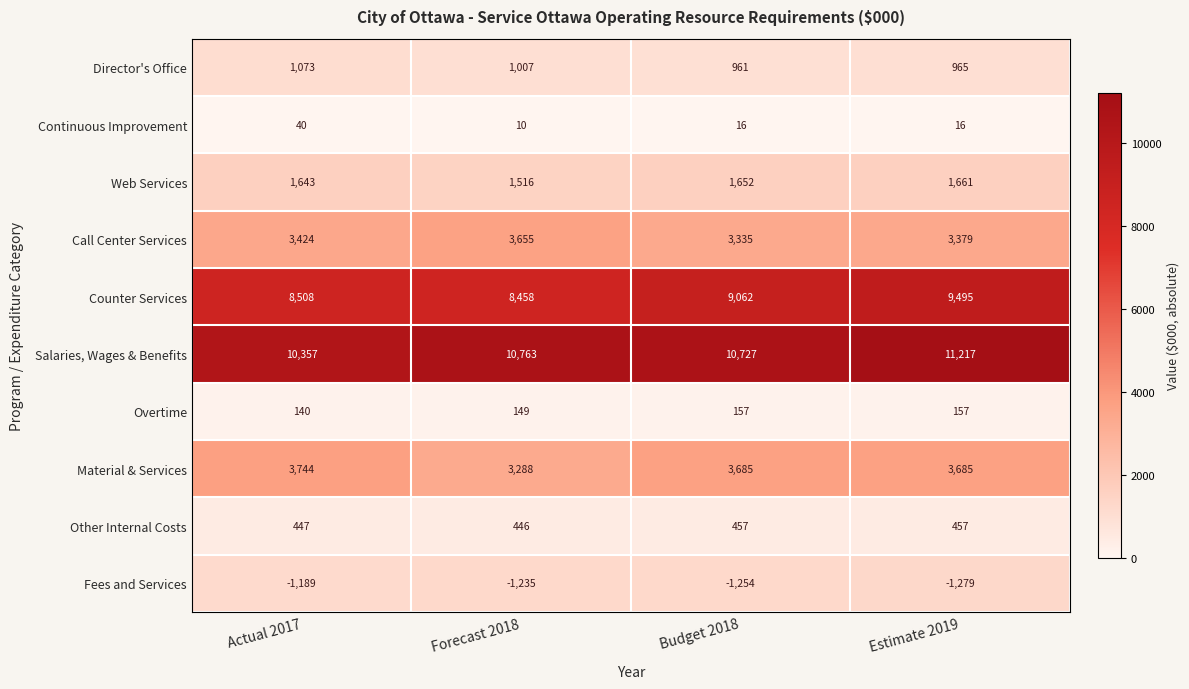

What is the difference between the second highest and minimum values in the Salaries, Wages & Benefits series?

406